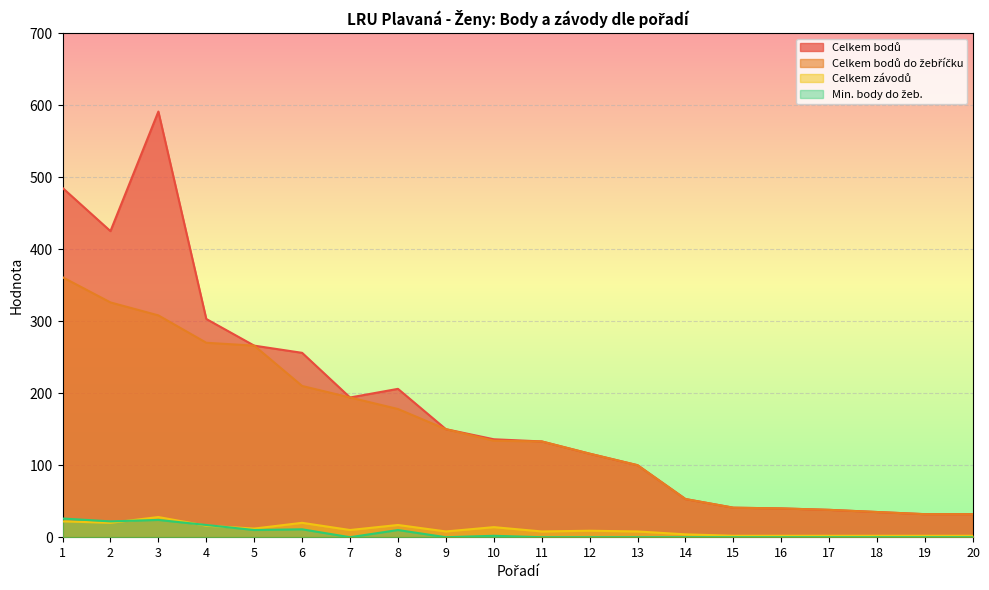

What is the value of the Celkem bodů do žebříčku point at the 1st from the left?

361